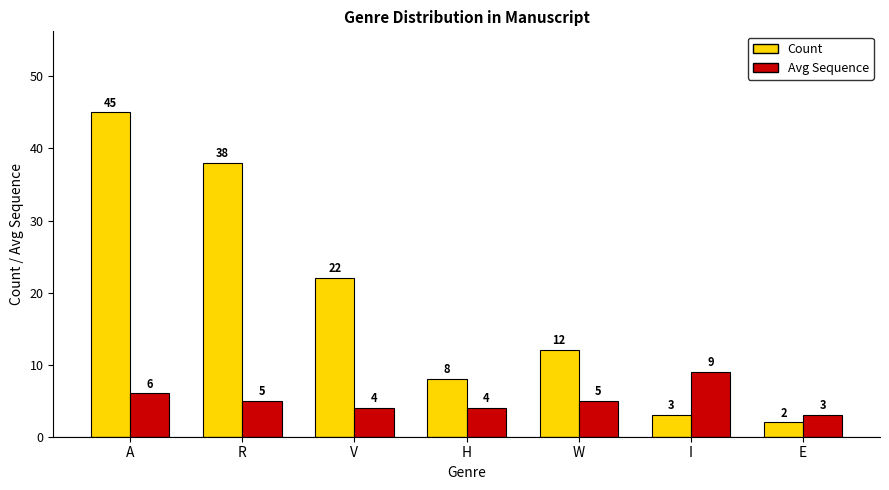

Rank the series by their average value, from lowest to highest.

Avg Sequence, Count